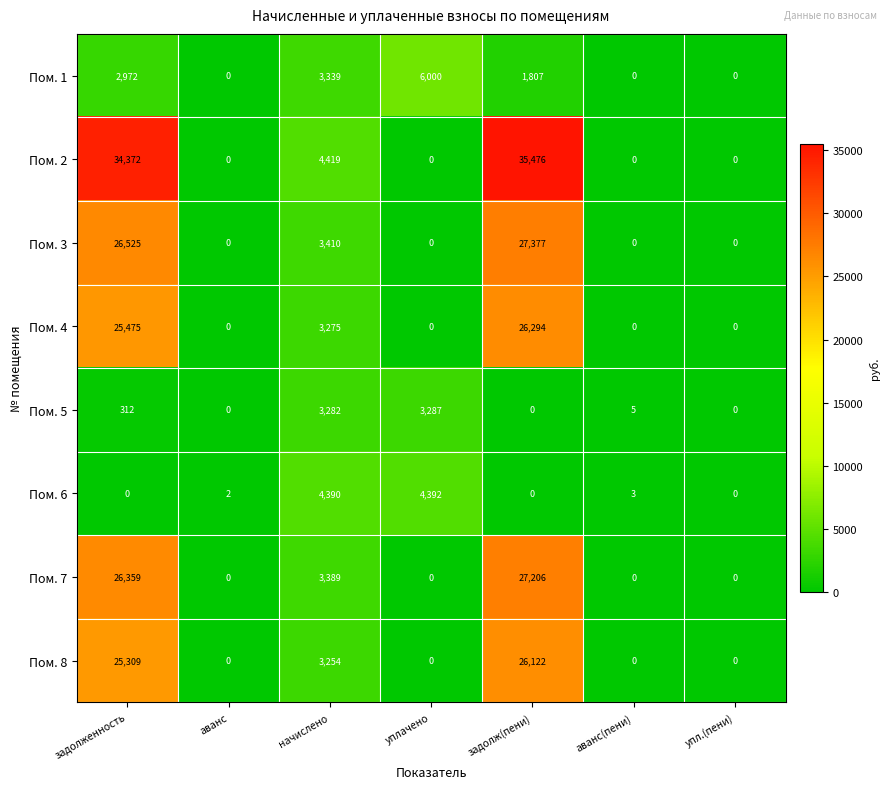

What is the total value across all series at уплачено?

13679